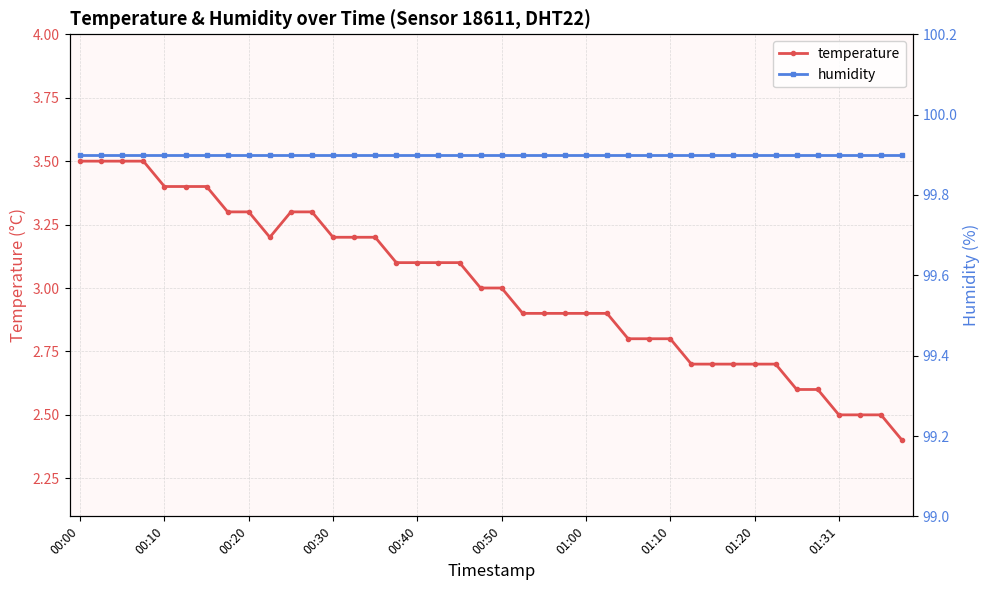

Which category has the lowest value across all series?

39